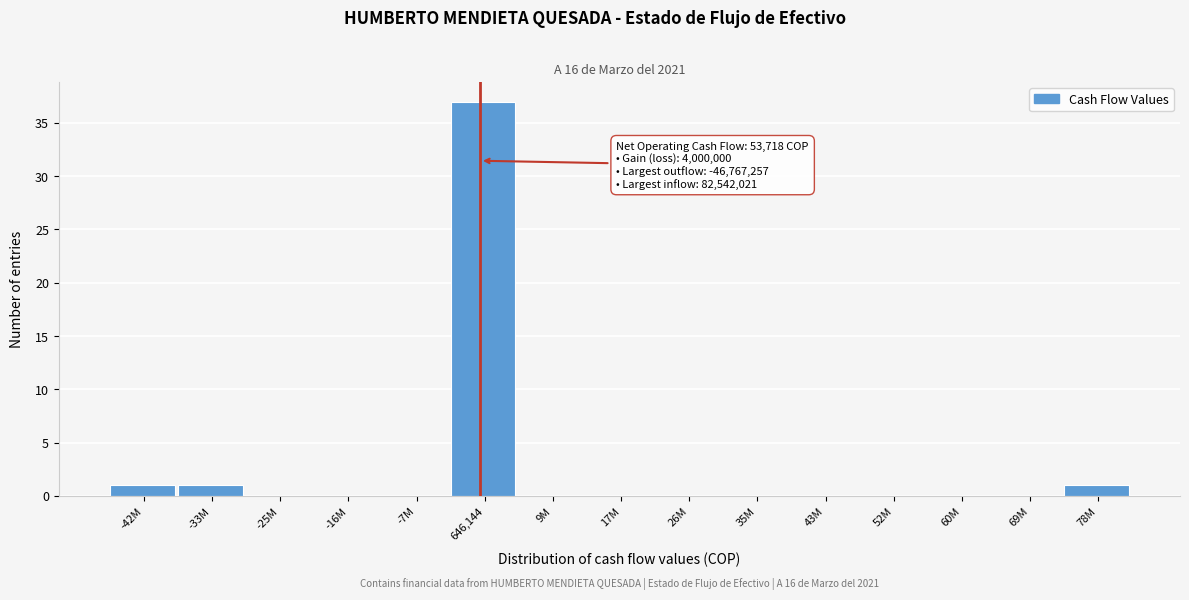

Reading left to right, extract all data points from this chart.

-42M=1	-33M=1	-25M=0	-16M=0	-7M=0	646,144=37	9M=0	17M=0	26M=0	35M=0	43M=0	52M=0	60M=0	69M=0	78M=1